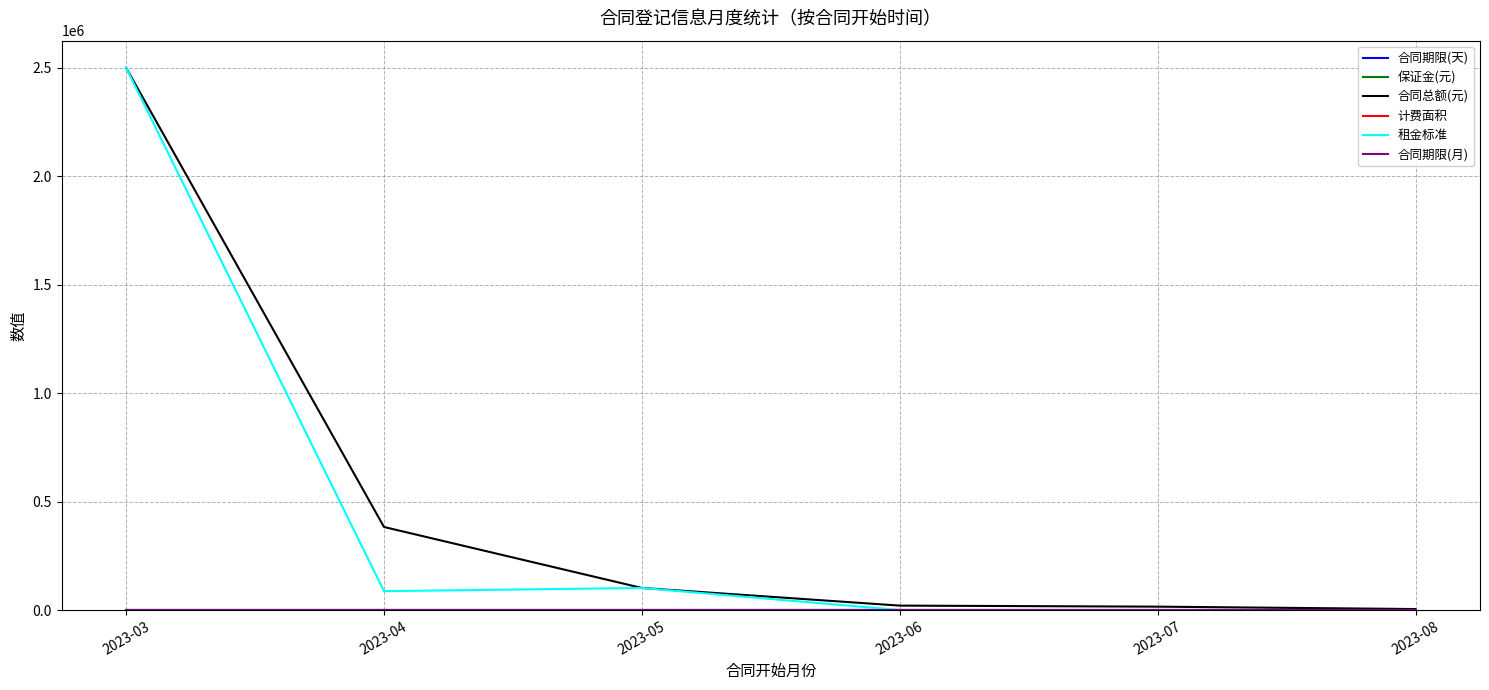

Between 2023-03 and 2023-06, which series saw the biggest shift?

租金标准